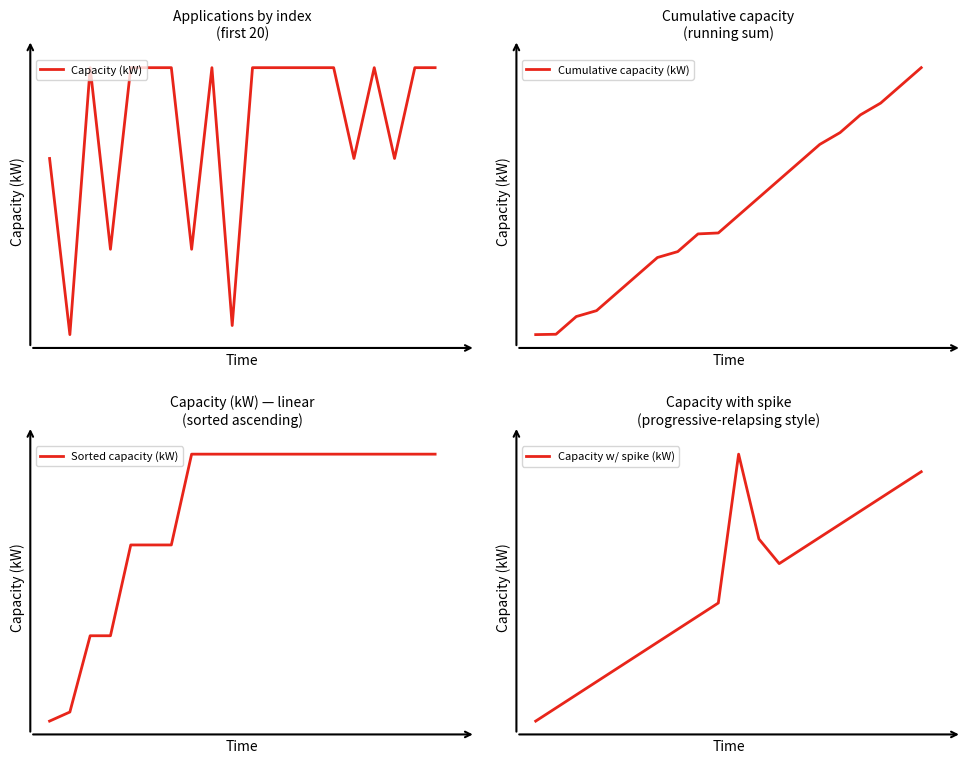

The value of Cumulative capacity (kW) at 3 is 30.3. True or false?

True